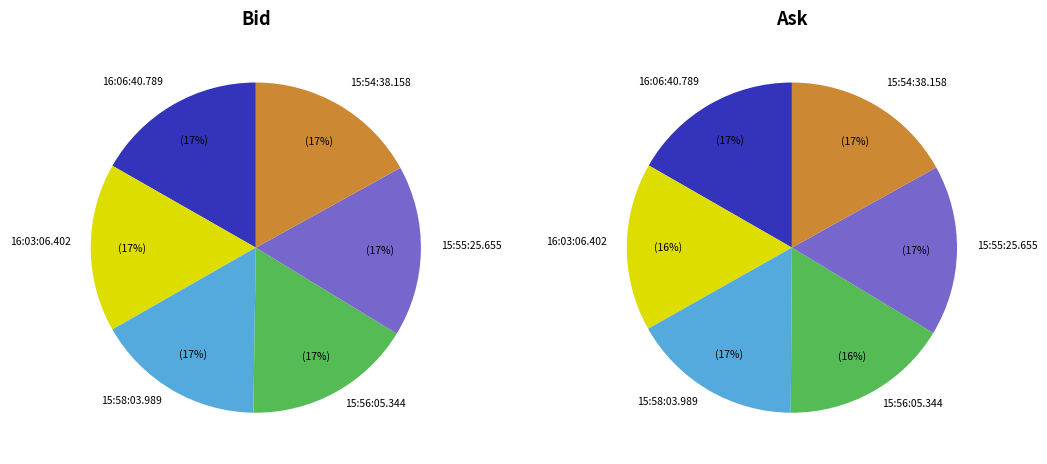

Is there a majority slice in this chart?

No